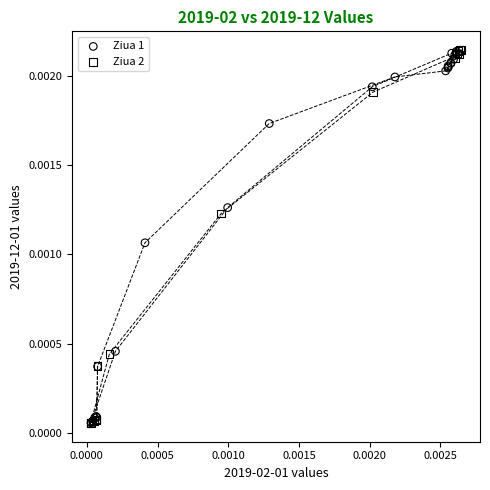

What are all the series names shown in the legend?

Ziua 1, Ziua 2